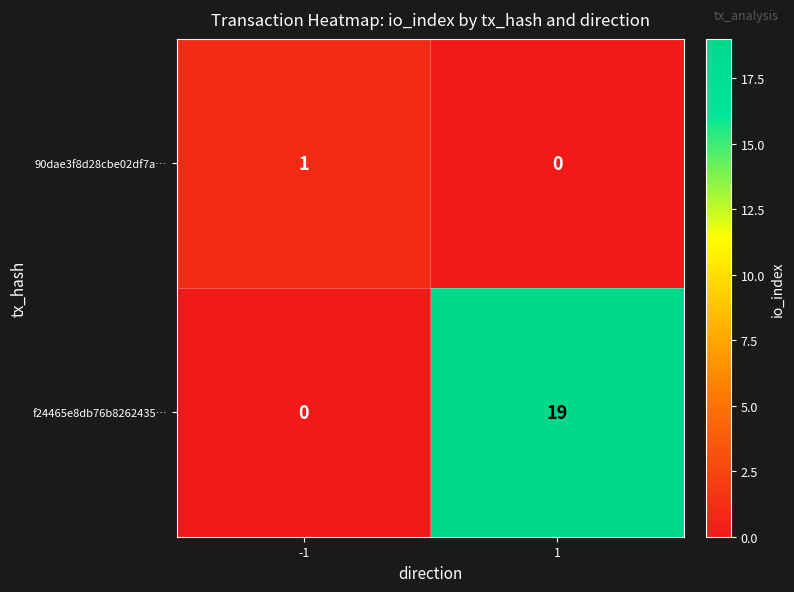

Which series has the largest total across all categories?

f24465e8db76b8262435…